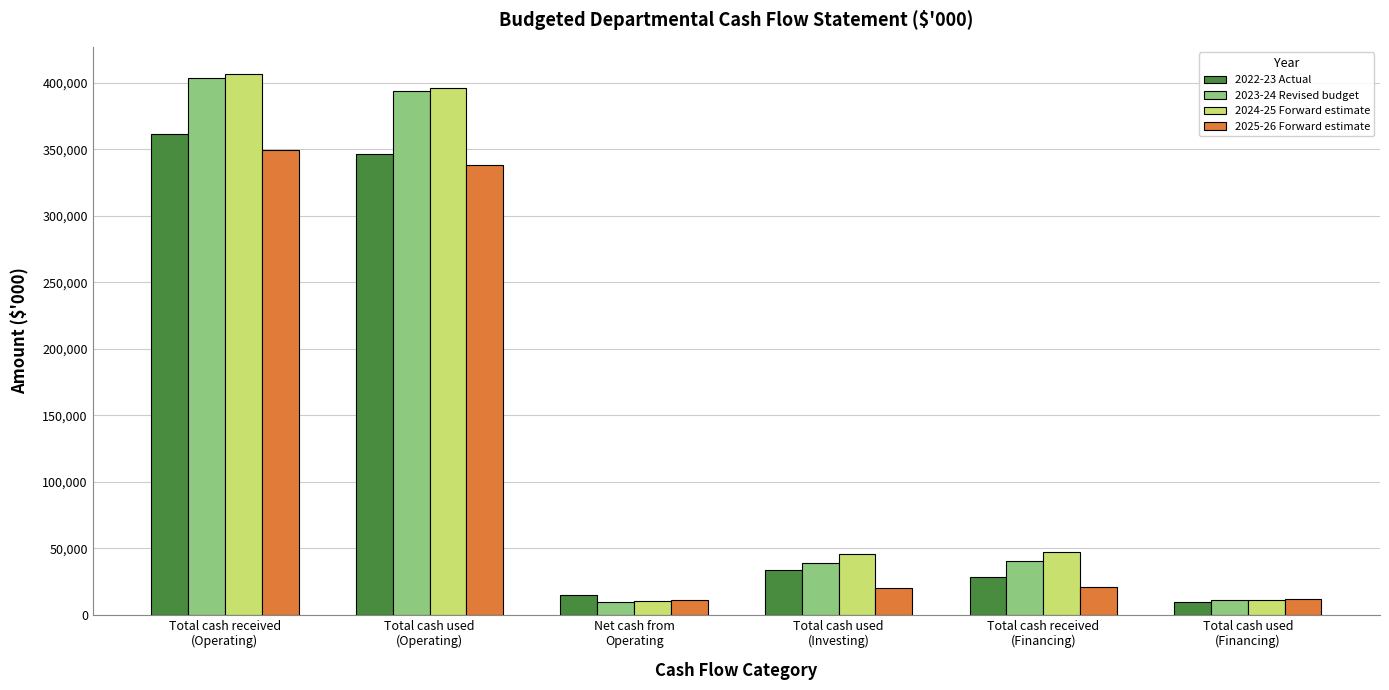

What is the sum of all 2023-24 Revised budget values?

897327